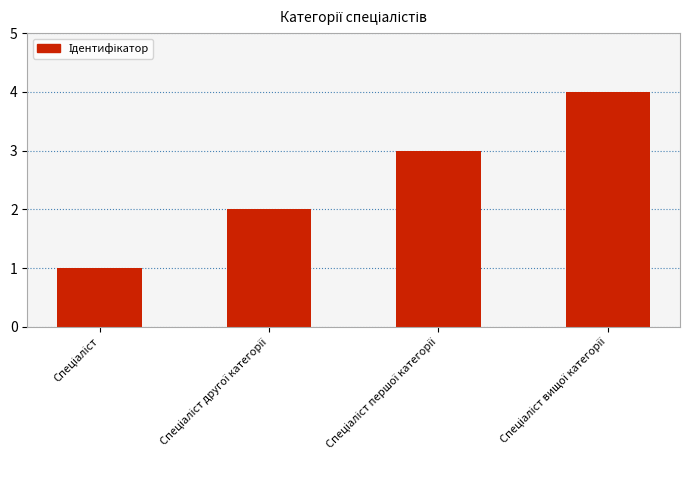

What is the difference between the maximum and minimum values?

3